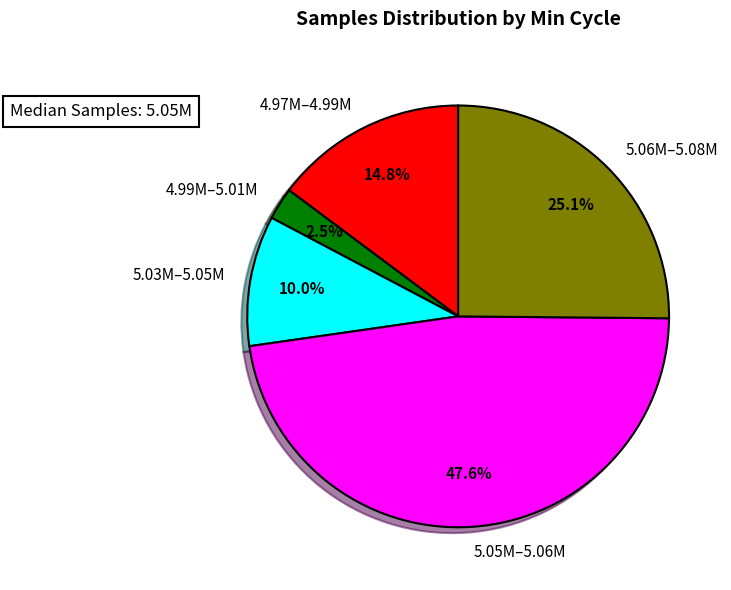

What is the smallest slice in the pie chart?

4.99M–5.01M